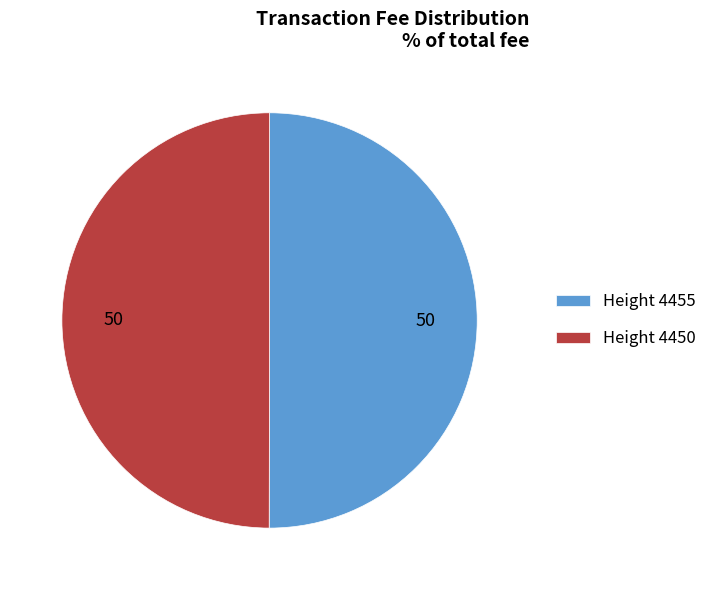

True or false: Height 4450 accounts for 44% of the total.

False